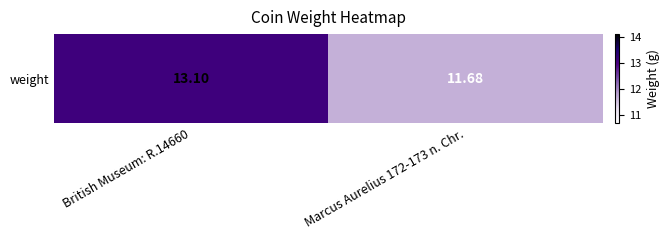

True or false: the data shows 3.4 at British Museum: R.14660.

False